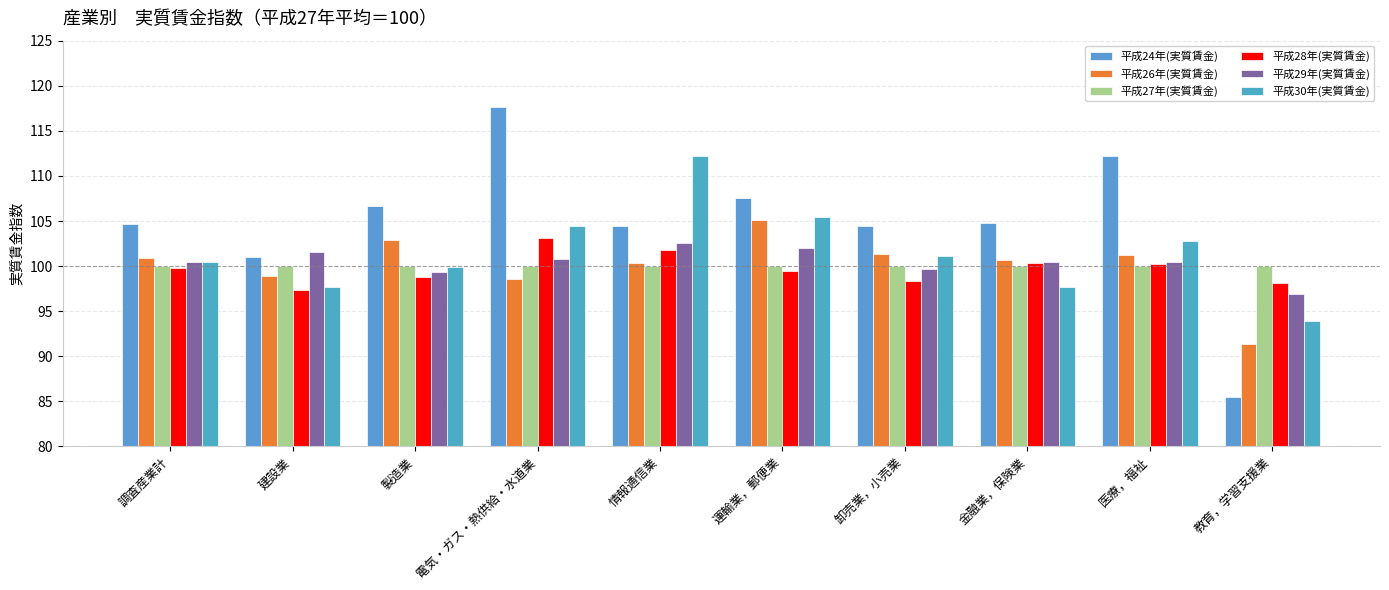

What is the maximum value shown in the chart?

117.6